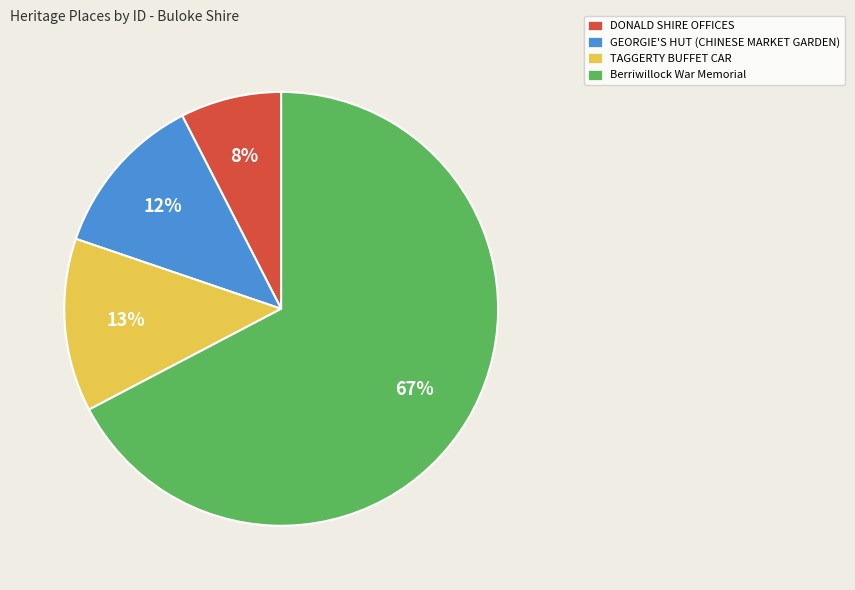

To the nearest percent, what portion does DONALD SHIRE OFFICES represent?

8%